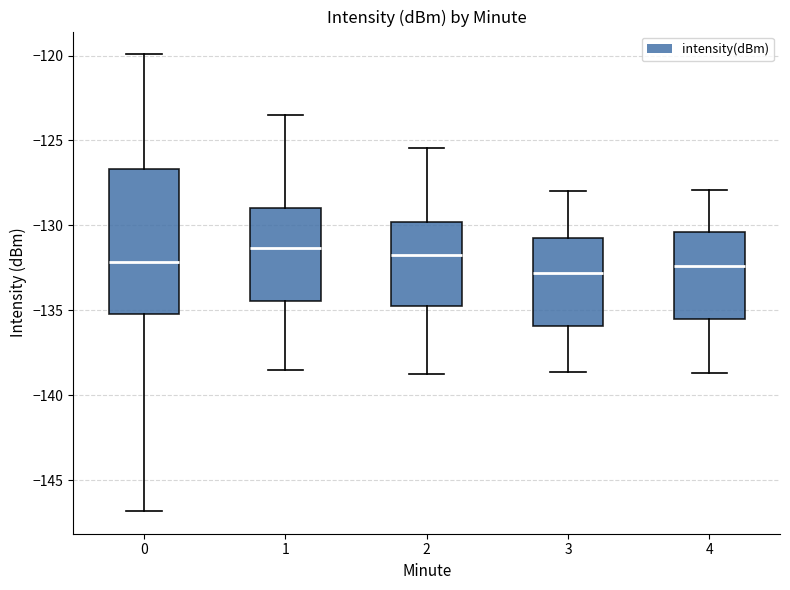

Reading left to right, transcribe this box plot: for each box, give where its median line is, the range the box spans, and where its two whiskers end, as read against the y-axis. The values are not printed on the chart, so give them approximately, as read against the axis.

0: median -132.0, box -135.0 to -126.5, whiskers -147.0 to -120.0
1: median -131.5, box -134.5 to -129.0, whiskers -138.5 to -123.5
2: median -131.5, box -134.5 to -130.0, whiskers -139.0 to -125.5
3: median -133.0, box -136.0 to -130.5, whiskers -138.5 to -128.0
4: median -132.5, box -135.5 to -130.5, whiskers -138.5 to -128.0